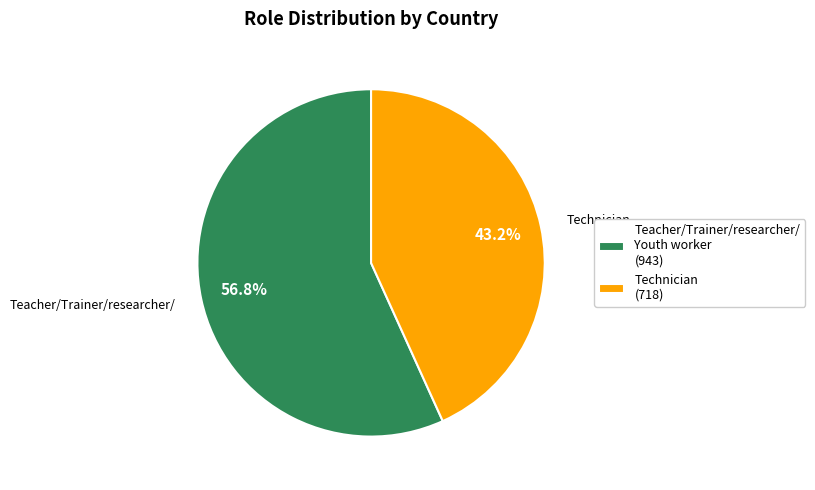

What is the ratio of the value at Teacher/Trainer/researcher/ Youth worker (943) to the value at Technician (718)?

1.3